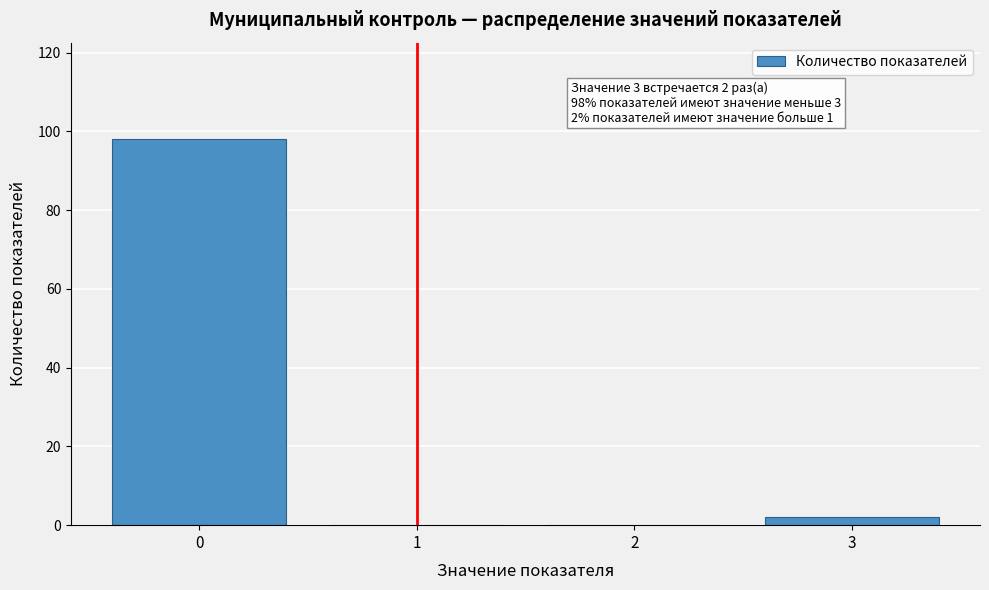

Reading left to right, list all the values displayed in this chart.

0=98	1=0	2=0	3=2